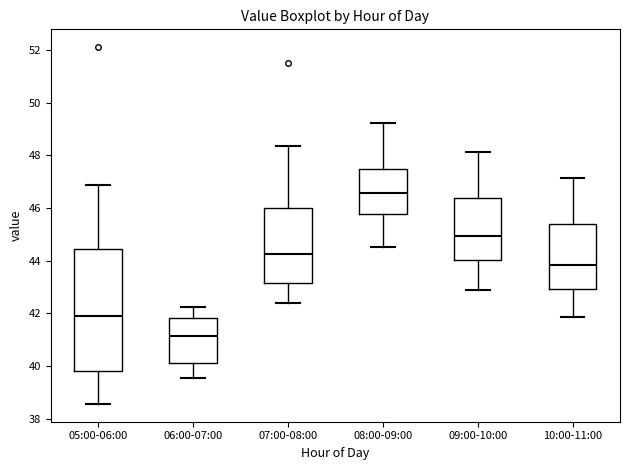

Reading left to right, read every box against the y-axis: the position of its median line, the range the box covers, and the ends of its whiskers. The values are not printed on the chart, so give them approximately, as read against the axis.

05:00-06:00: median 41.8, box 39.8 to 44.4, whiskers 38.6 to 46.8
06:00-07:00: median 41.2, box 40.2 to 41.8, whiskers 39.6 to 42.2
07:00-08:00: median 44.2, box 43.2 to 46.0, whiskers 42.4 to 48.4
08:00-09:00: median 46.6, box 45.8 to 47.4, whiskers 44.6 to 49.2
09:00-10:00: median 45.0, box 44.0 to 46.4, whiskers 43.0 to 48.2
10:00-11:00: median 43.8, box 43.0 to 45.4, whiskers 41.8 to 47.2